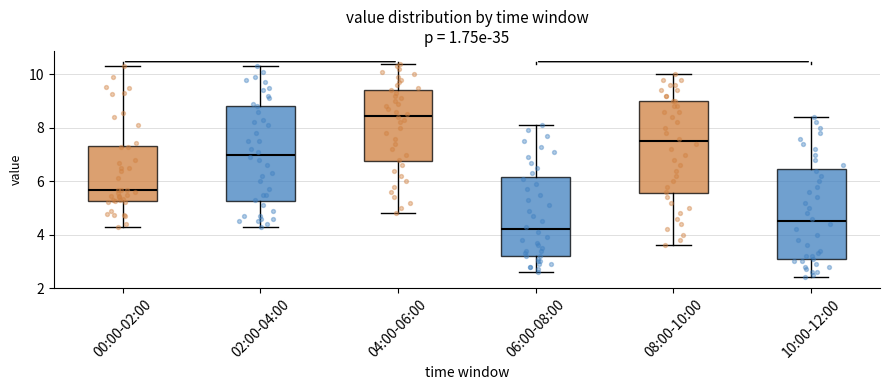

Where does the median line of the box for 08:00-10:00 sit on the y-axis? The values are not printed on the chart, so give them approximately, as read against the axis.

7.6